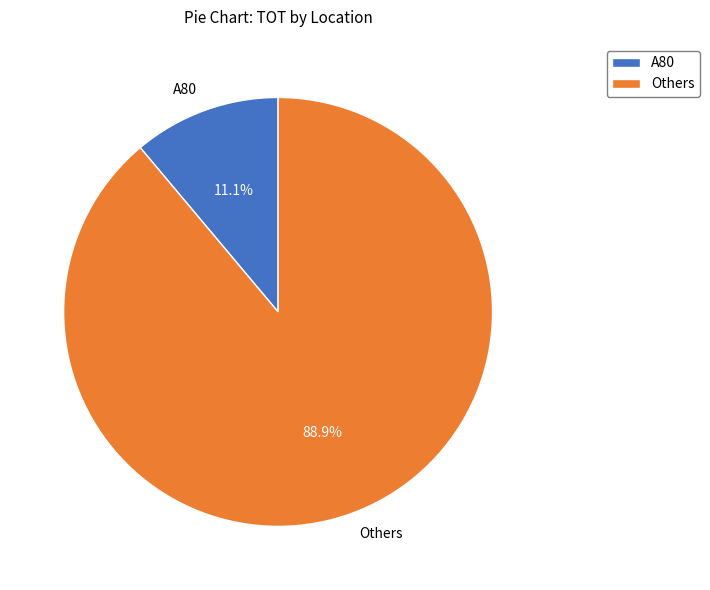

Rank the categories by value from lowest to highest.

A80, Others